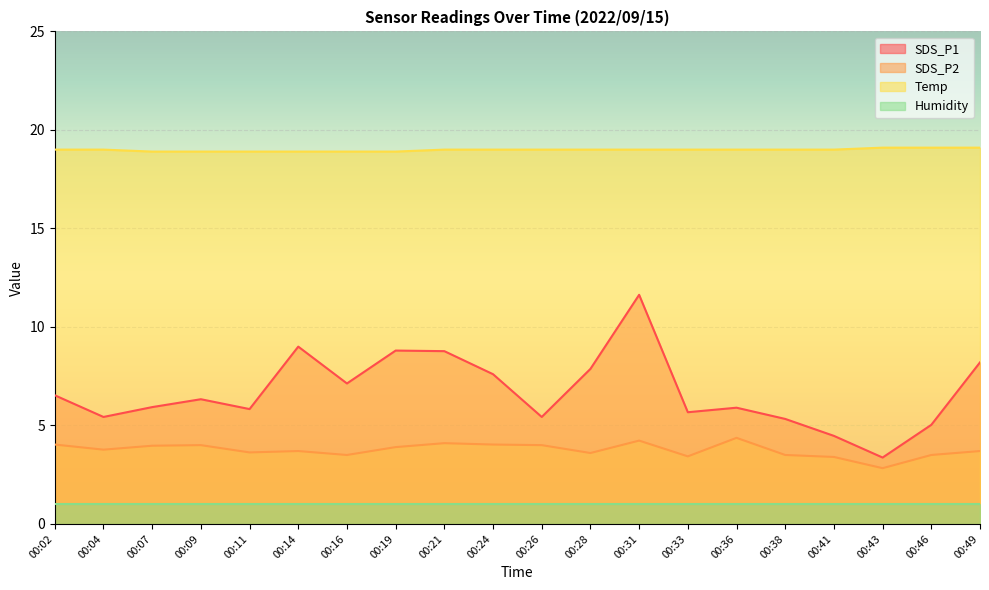

Between 00:16 and 00:14, which is larger?

00:14